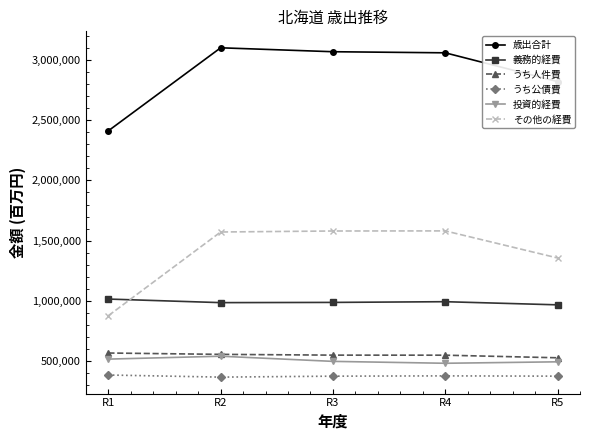

Does the chart have visible grid lines?

No